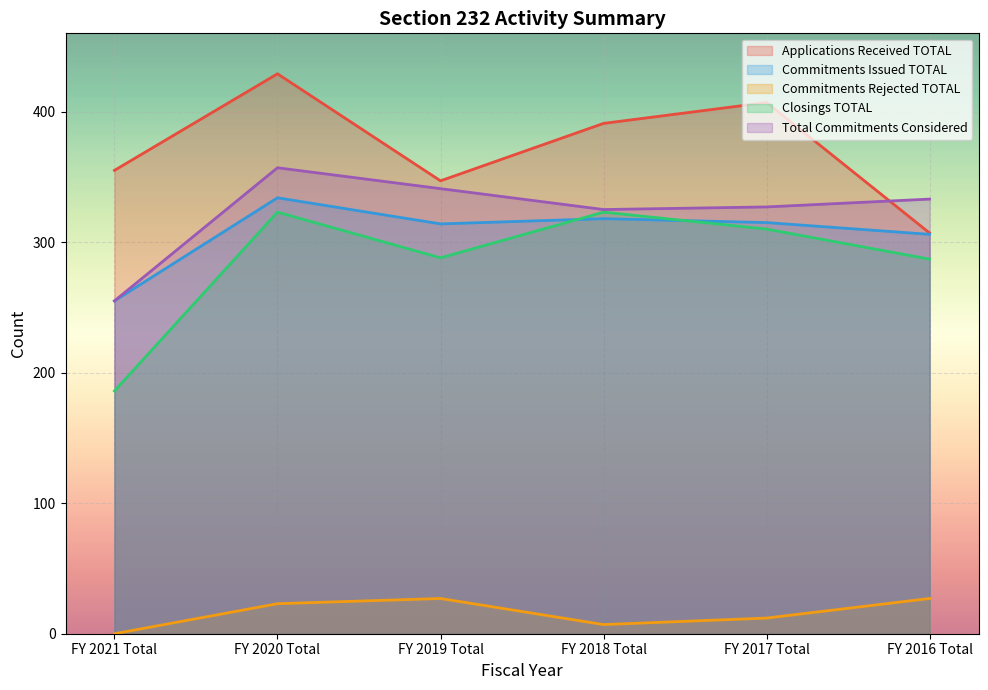

What is the difference between the Commitments Rejected TOTAL values at FY 2018 Total and FY 2020 Total?

16